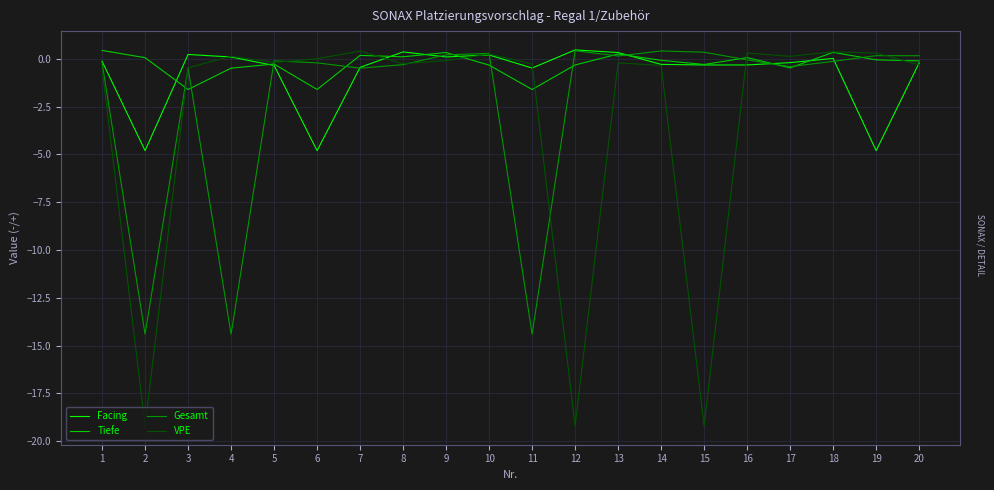

What is the sum of all VPE values?

-58.3